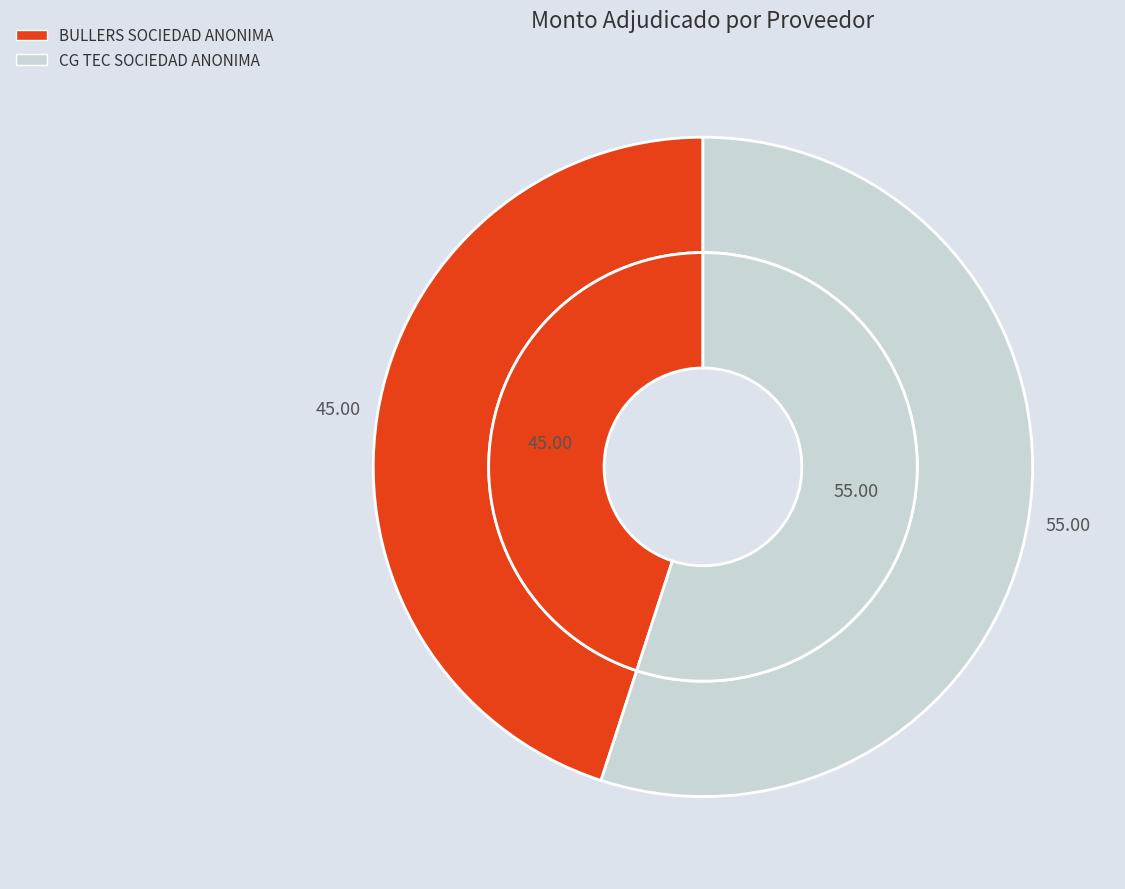

What percentage do CG TEC SOCIEDAD ANONIMA and BULLERS SOCIEDAD ANONIMA together represent?

100.0%